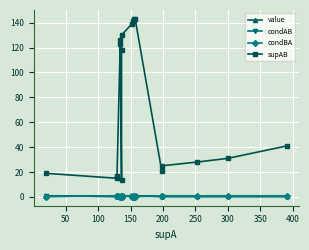

Reading left to right, list all the values displayed in this chart.

value: 0.9	0.9	0.9	0.9	0.9	0.9	0.9	0.9	0.9	0.9	0.9	0.9	0.9	0.9	0.9	0.9	0.9	0.9	0.9
condAB: 1.0	0.1	0.1	0.1	0.9	0.9	0.1	0.9	1.0	0.9	0.9	0.9	0.9	0.9	0.1	0.1	0.1	0.1	0.1
condBA: 0.1	1.0	1.0	1.0	0.1	0.1	0.1	0.1	0.9	0.1	0.1	0.1	0.1	0.1	1.0	1.0	0.9	0.9	0.9
supAB: 19.0	15.0	16.0	17.0	123.0	126.0	14.0	118.0	130.0	139.0	141.0	142.0	143.0	143.0	21.0	25.0	28.0	31.0	41.0